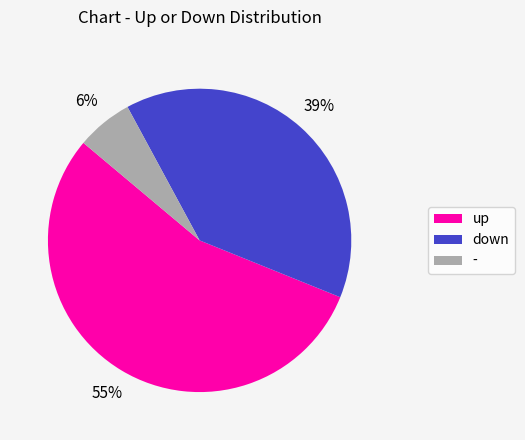

Approximately how many times larger is the value at - compared to up?

0.1